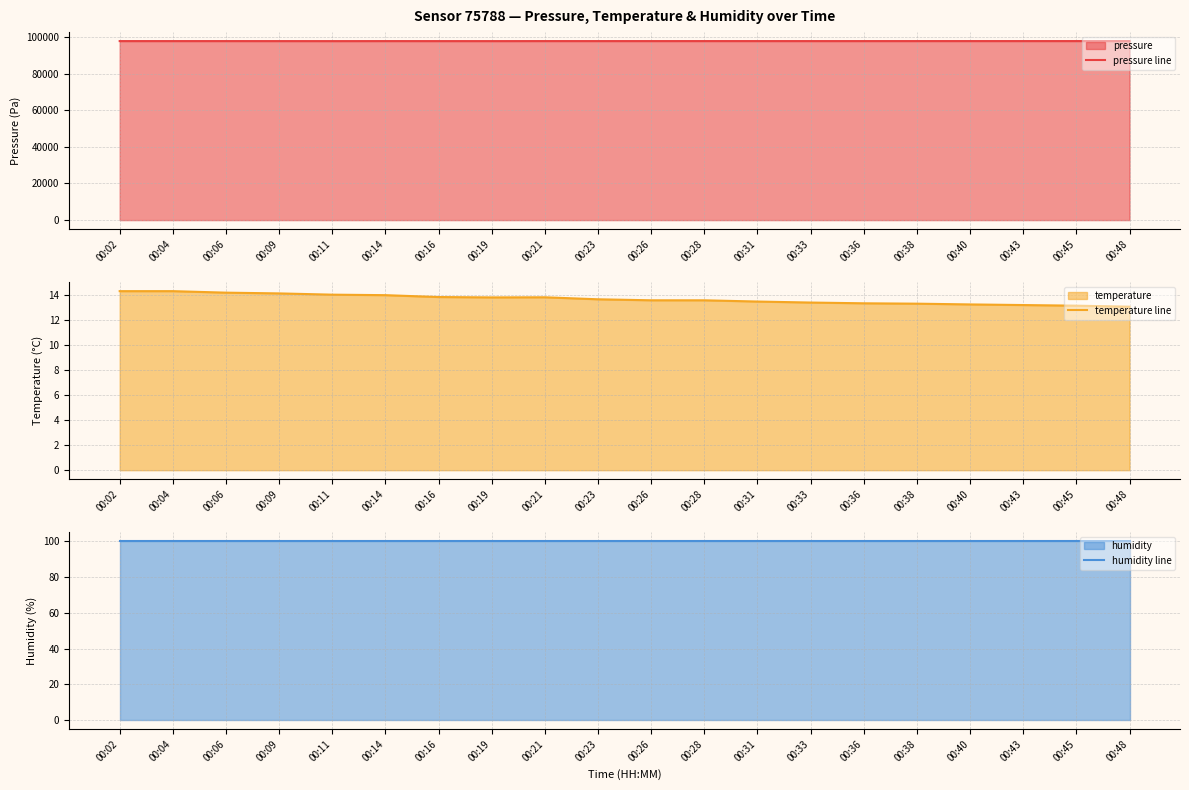

At which category is the sum across all series the highest?

00:48